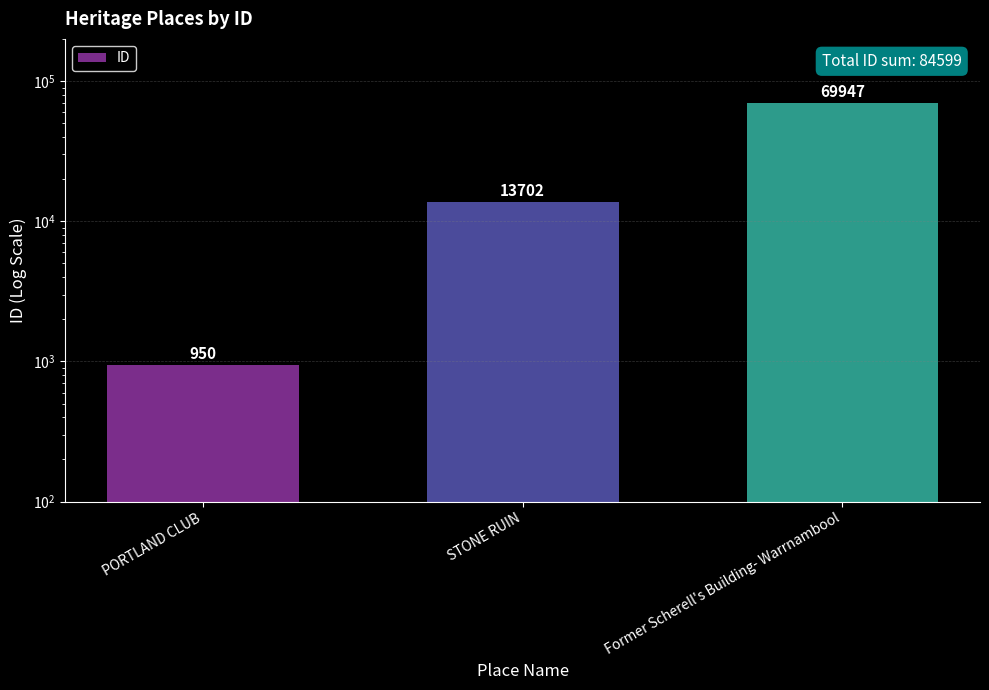

What value does the data have at PORTLAND CLUB?

950